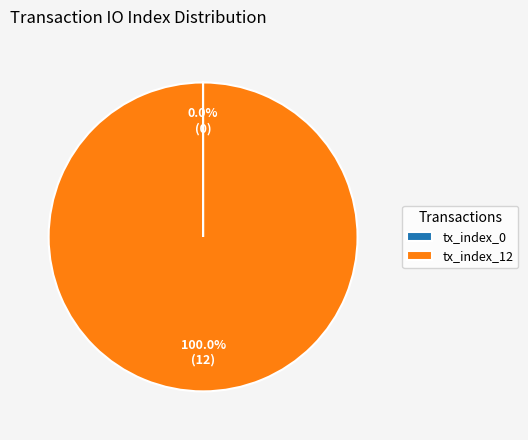

Which slice is the largest?

tx_index_12